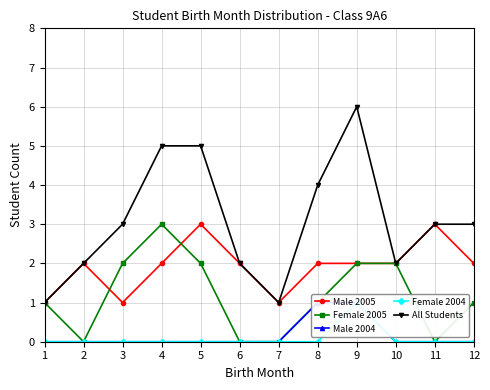

What are all the series names shown in the legend?

Male 2005, Female 2005, Male 2004, Female 2004, All Students